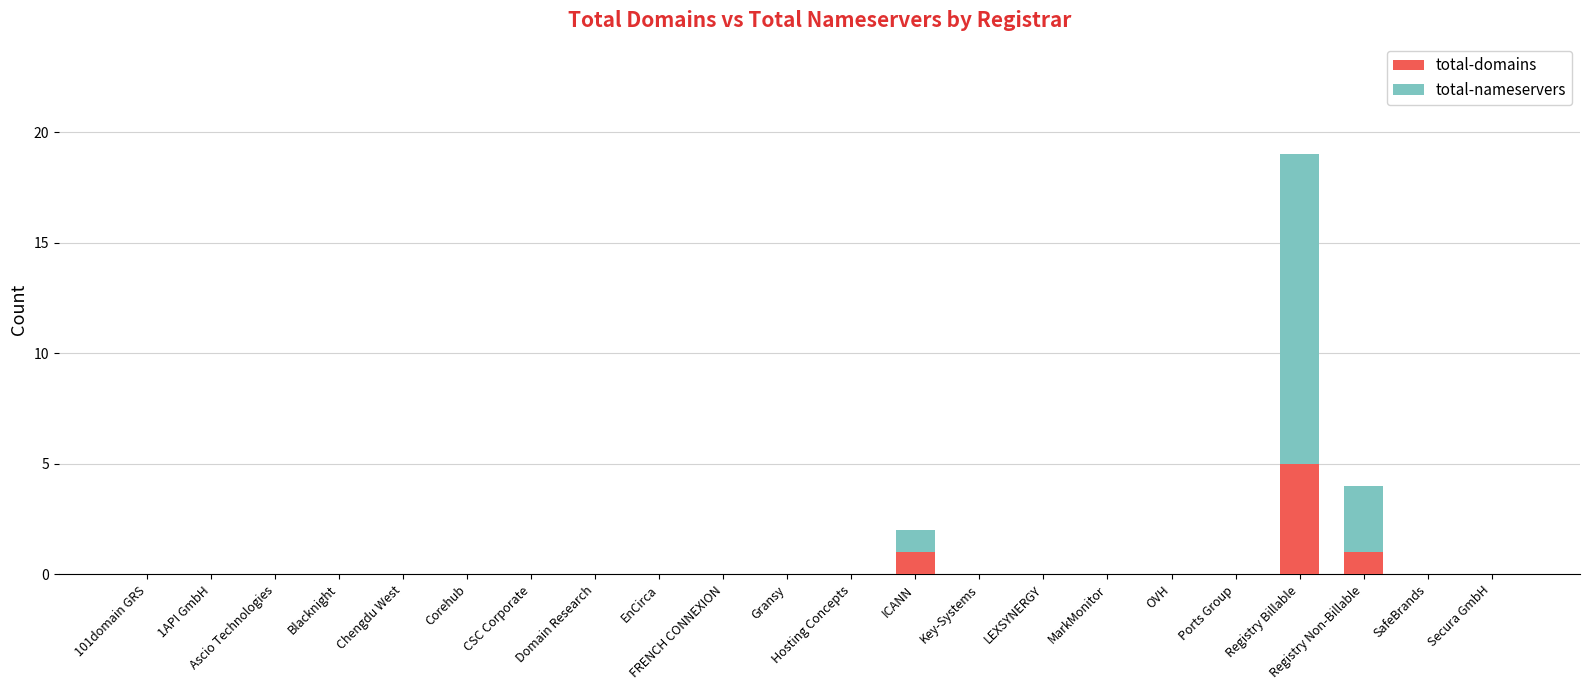

At which category is the sum across all series the highest?

Registry Billable